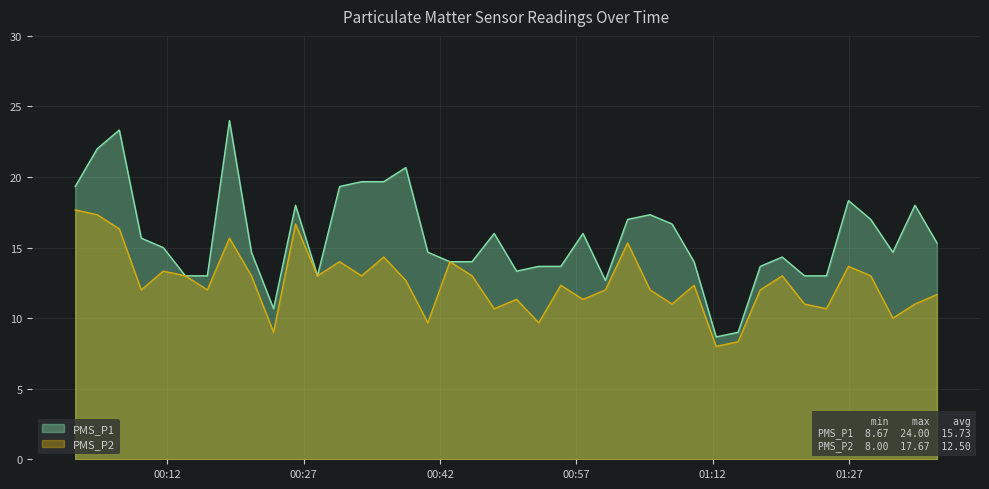

In PMS_P2, how many points are lower than both neighbors (excluding endpoints)?

13